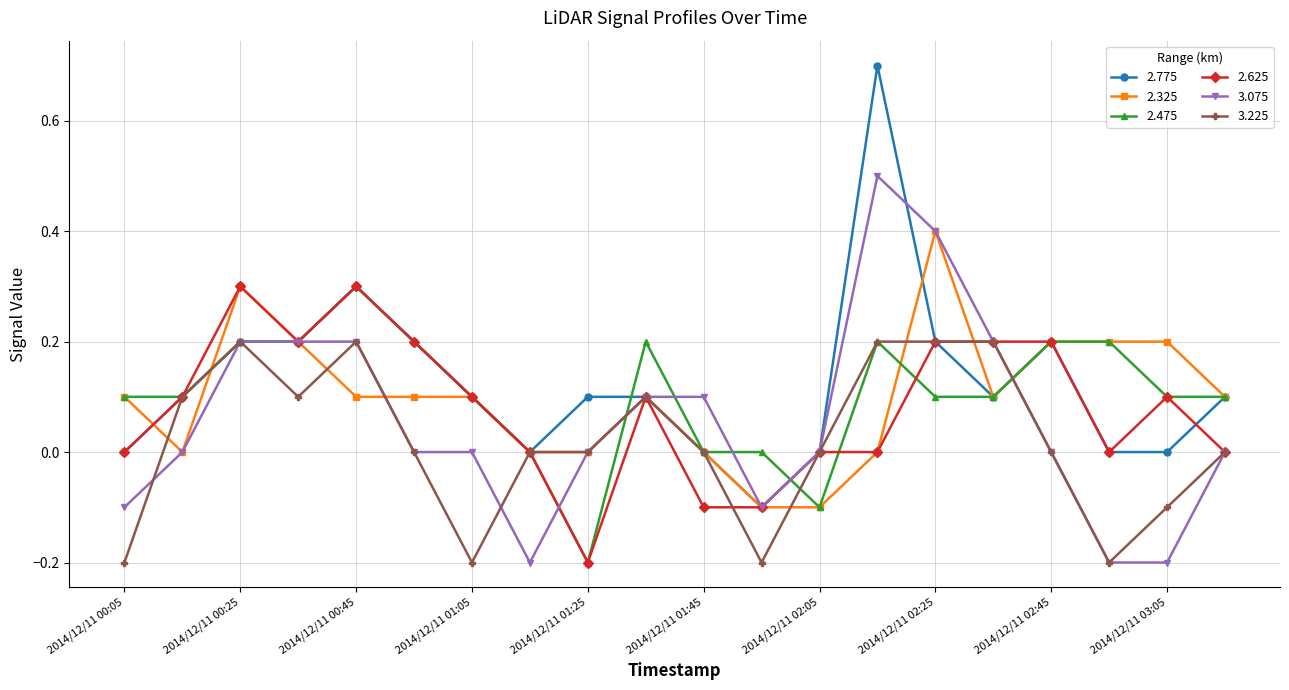

True or false: 3.075 and 2.625 intersect in this chart.

True